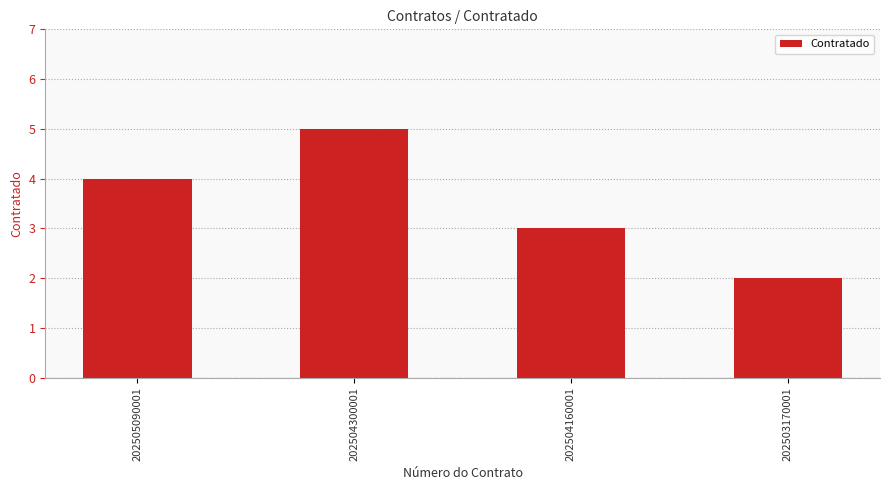

The value at 202504300001 is 5. True or false?

True